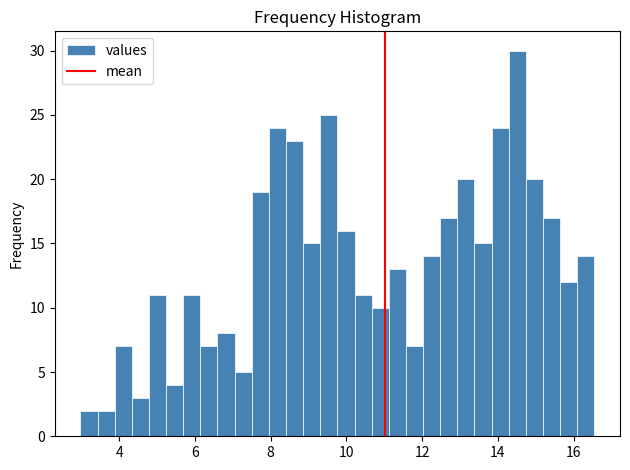

Read against the x-axis, roughly where is the centre of the tallest bar?

14.6